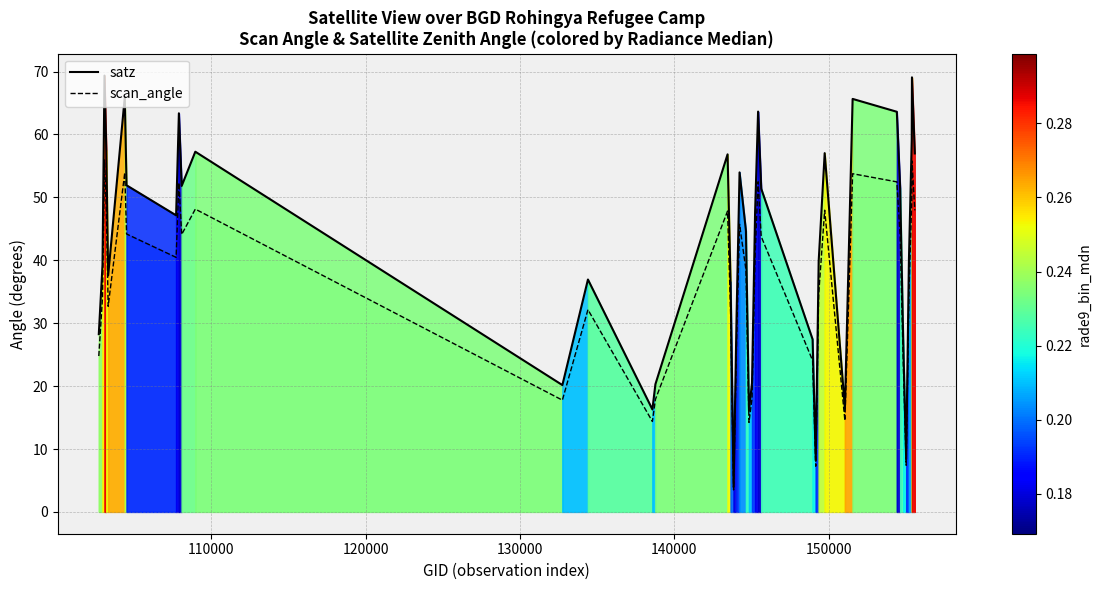

Which series has the largest range (max minus min)?

satz